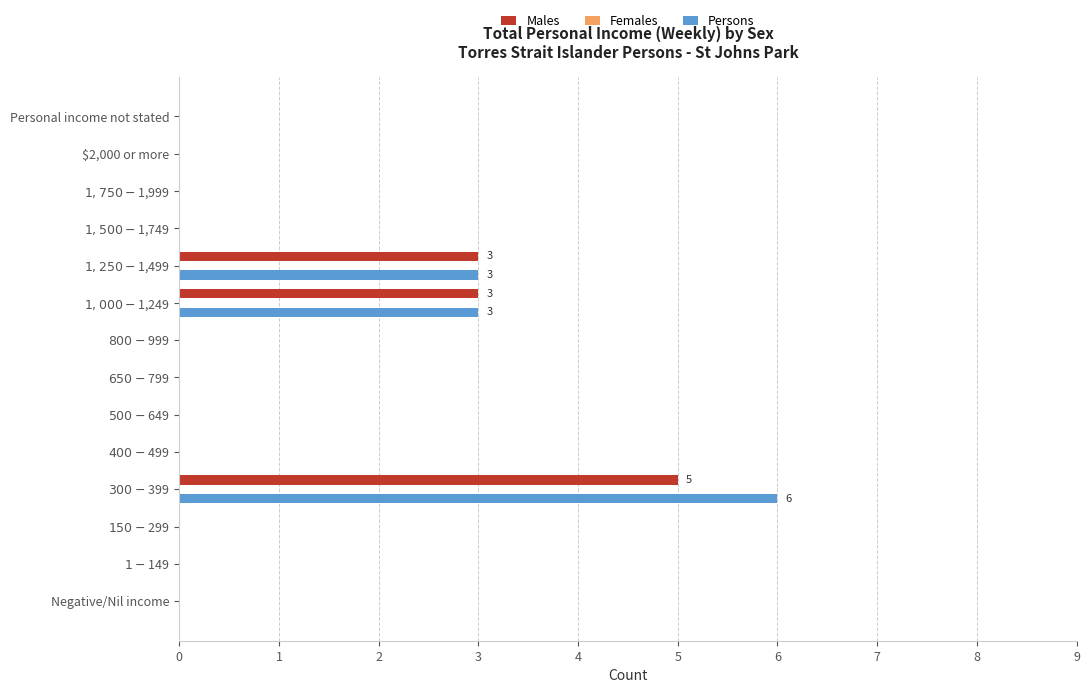

True or false: Persons has a value of -3 at Personal income not stated.

False